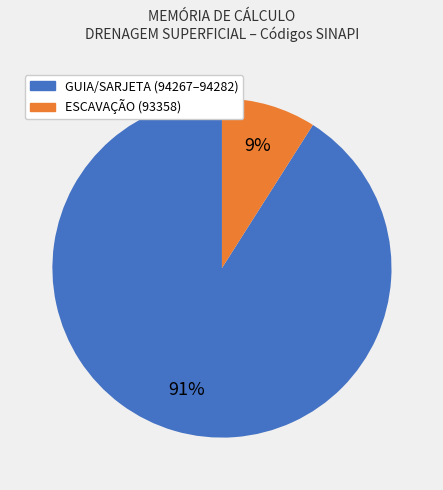

Is there a majority slice in this chart?

Yes